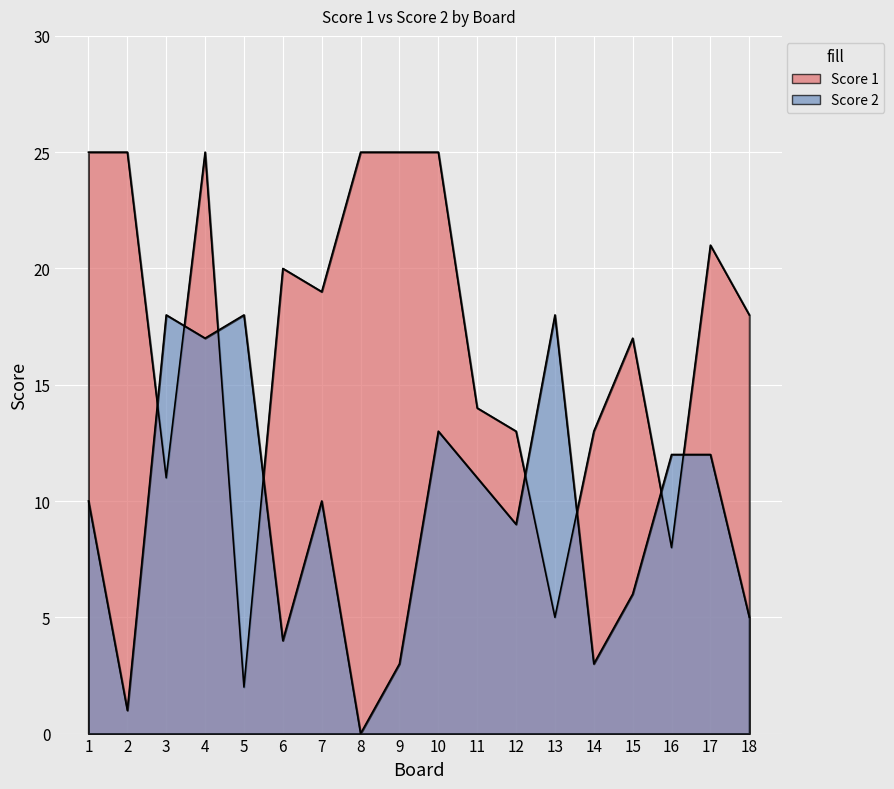

List the labels in order of Score 1 value, smallest first.

5, 13, 16, 3, 12, 14, 11, 15, 18, 7, 6, 17, 1, 2, 4, 8, 9, 10